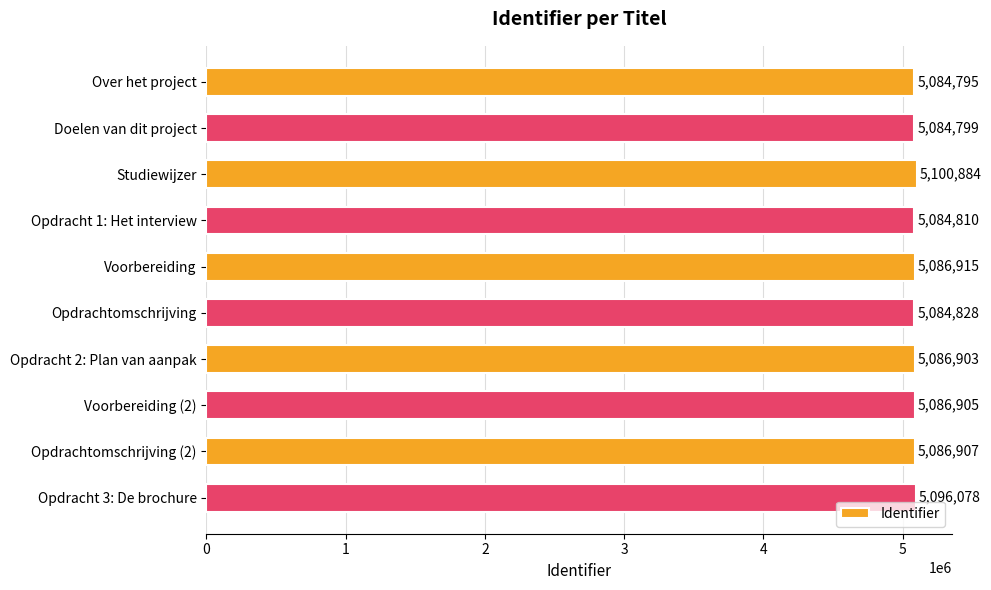

Where is the data nearest to the value 5092839?

Opdracht 3: De brochure